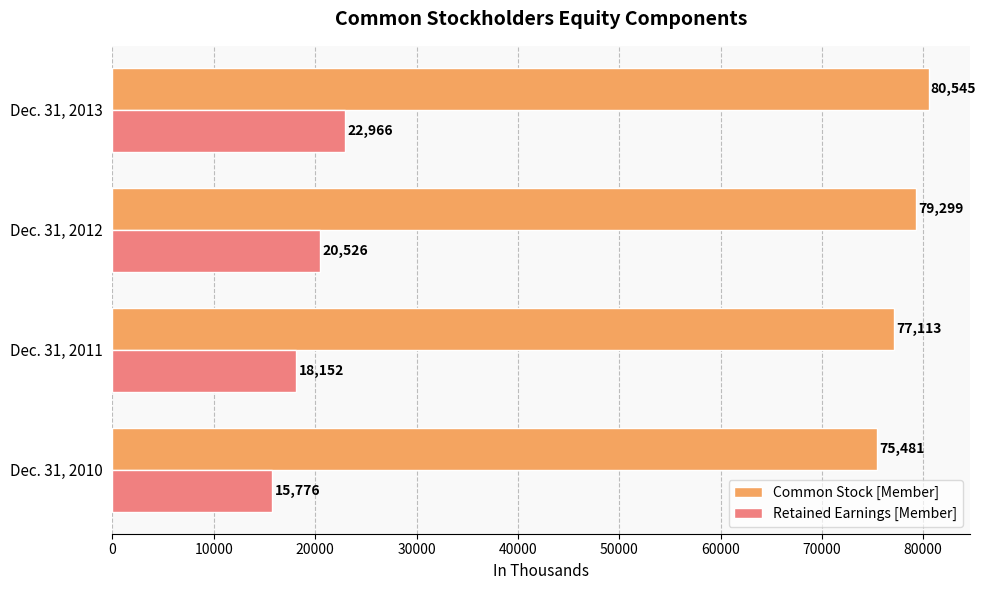

Which series has the largest total across all categories?

Common Stock [Member]